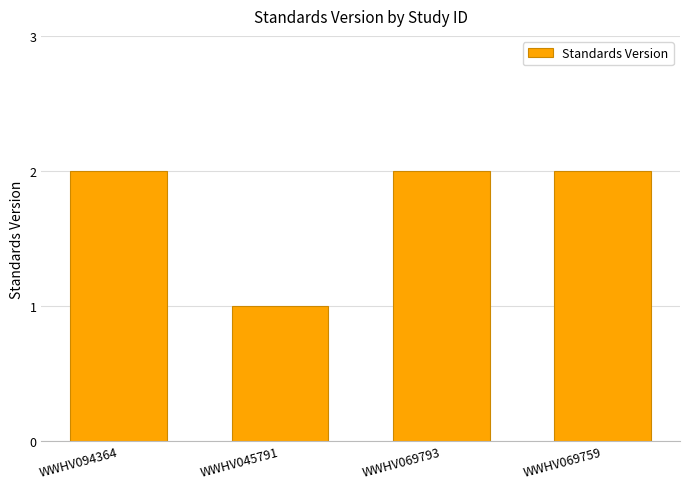

What is the greatest value displayed?

2